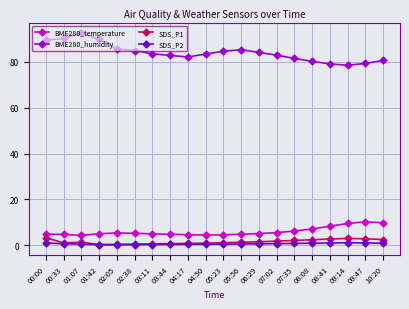

What is the difference between the maximum and minimum values in the BME280_humidity series?

14.0